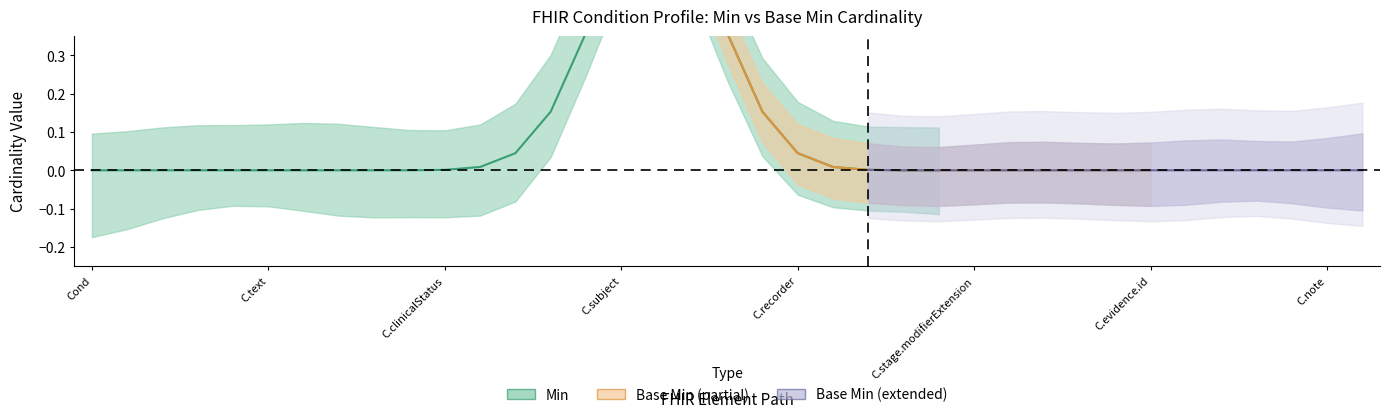

Is the value of Base Min at Condition.stage.extension greater than the value of Min at Condition.abatement[x]?

No